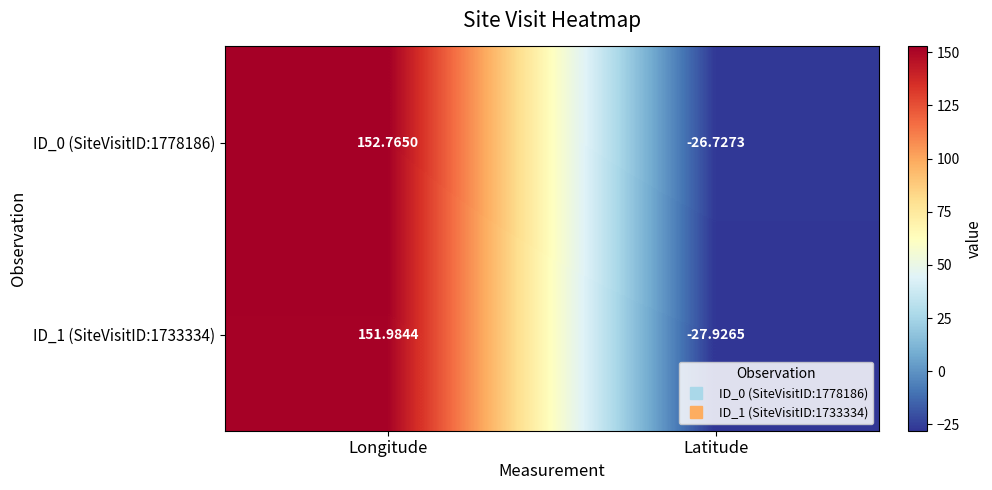

At which category does the chart reach its peak across all series?

Longitude